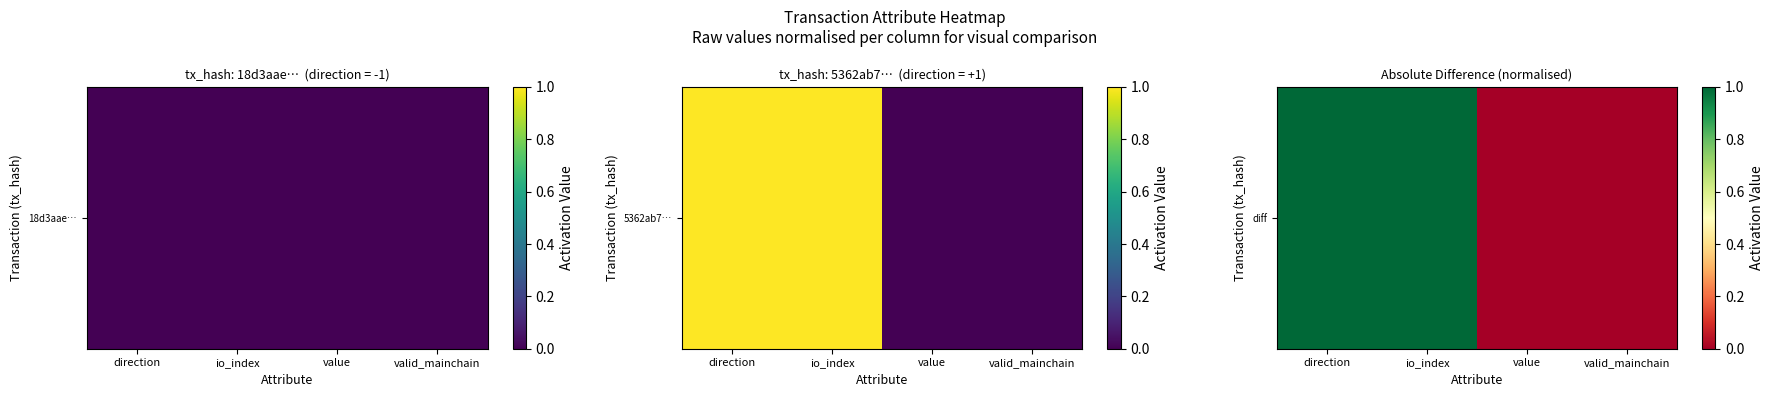

At which category does the chart reach its minimum across all series?

value